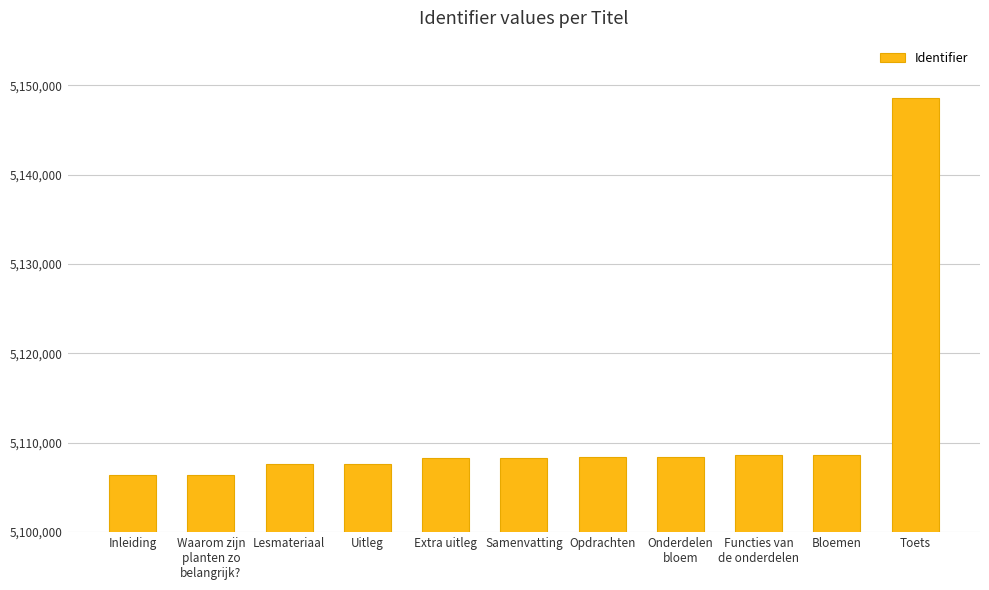

What is the average value?

5111605